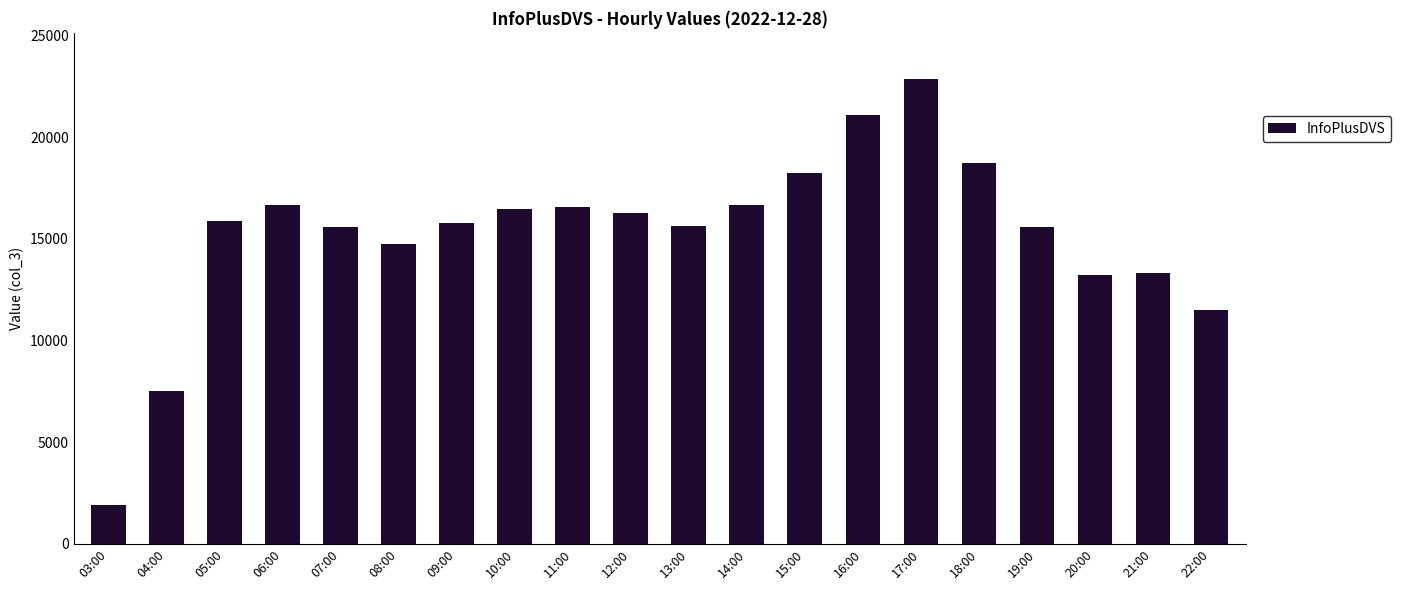

What is the label of the 7th bar from the left?

09:00